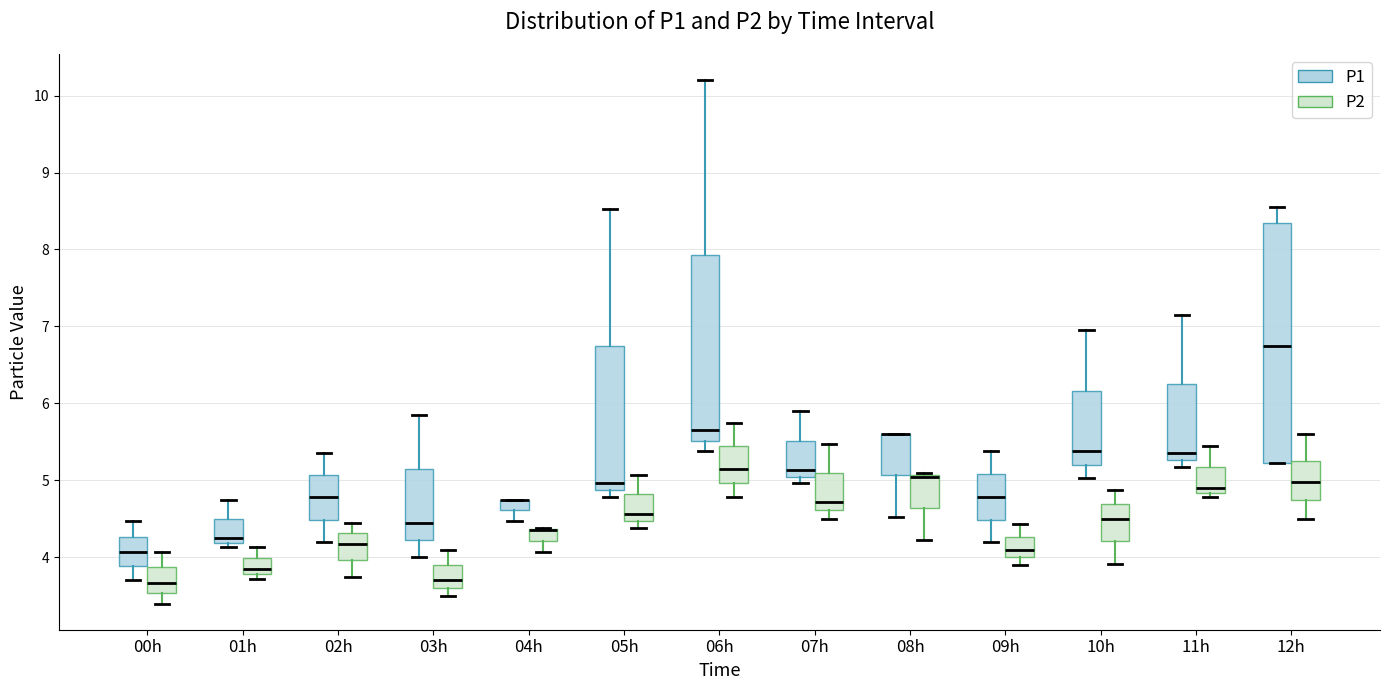

Which box is the tallest, from its lower edge to its upper edge?

12h (P1)